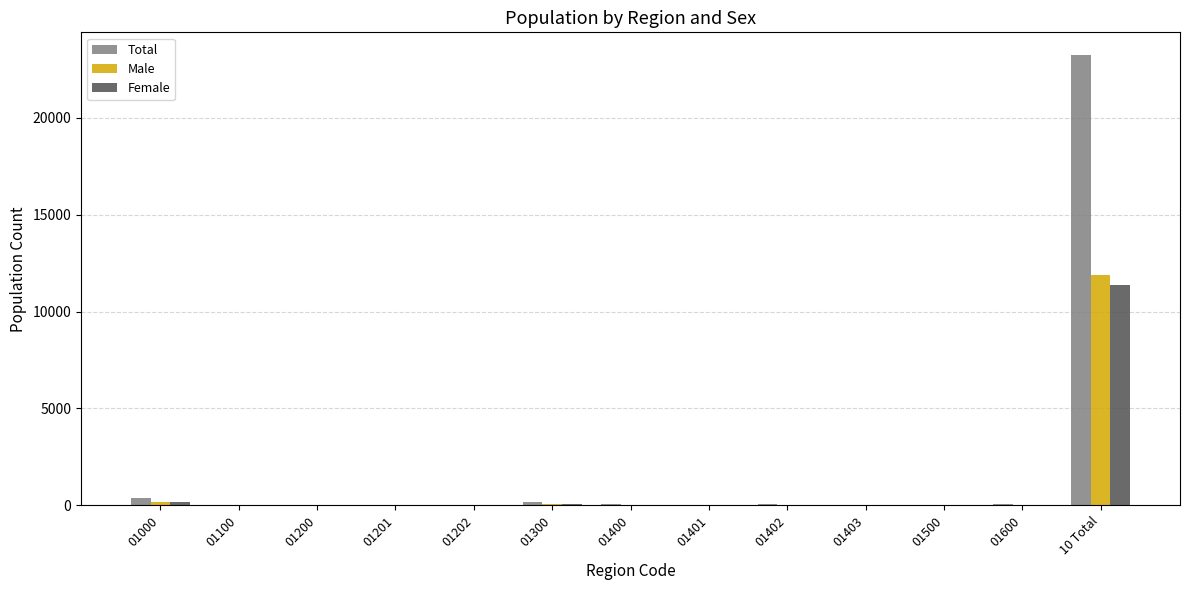

Are the bars grouped side by side (vs. stacked)?

Yes